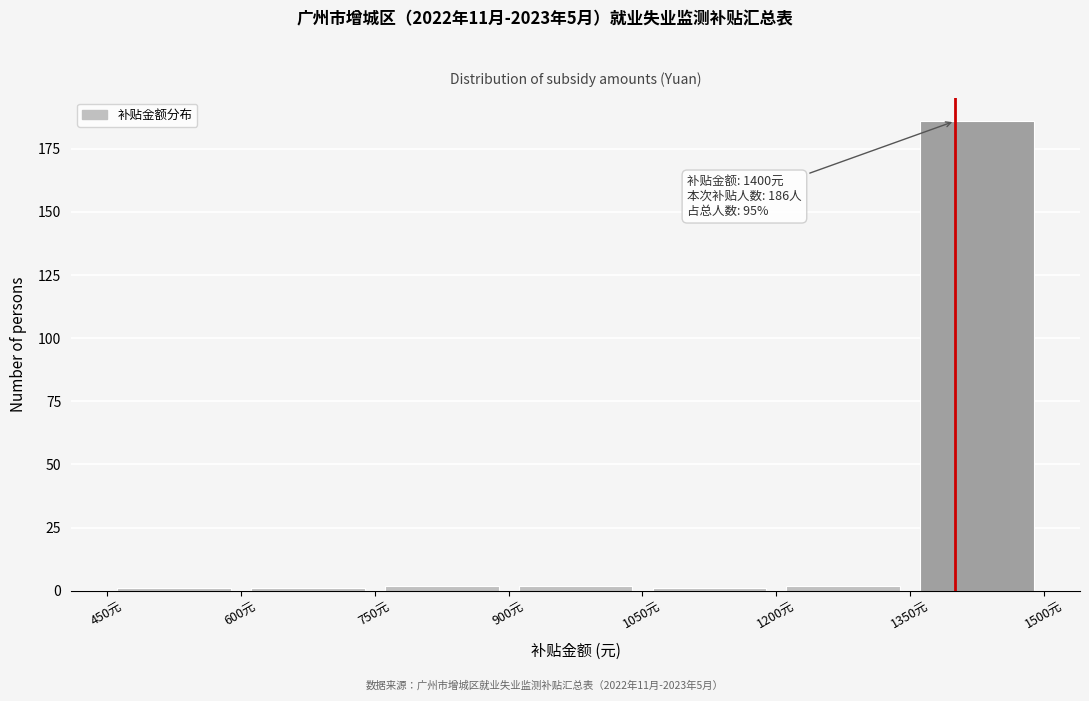

Which range on the x-axis has the tallest bar?

1350 to 1500